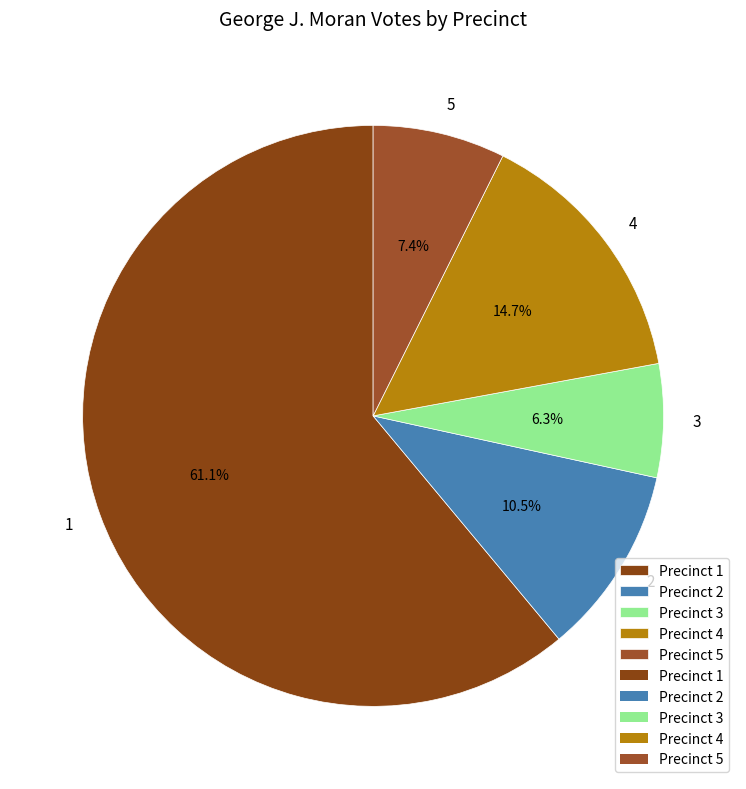

Count the number of slices in the pie.

5